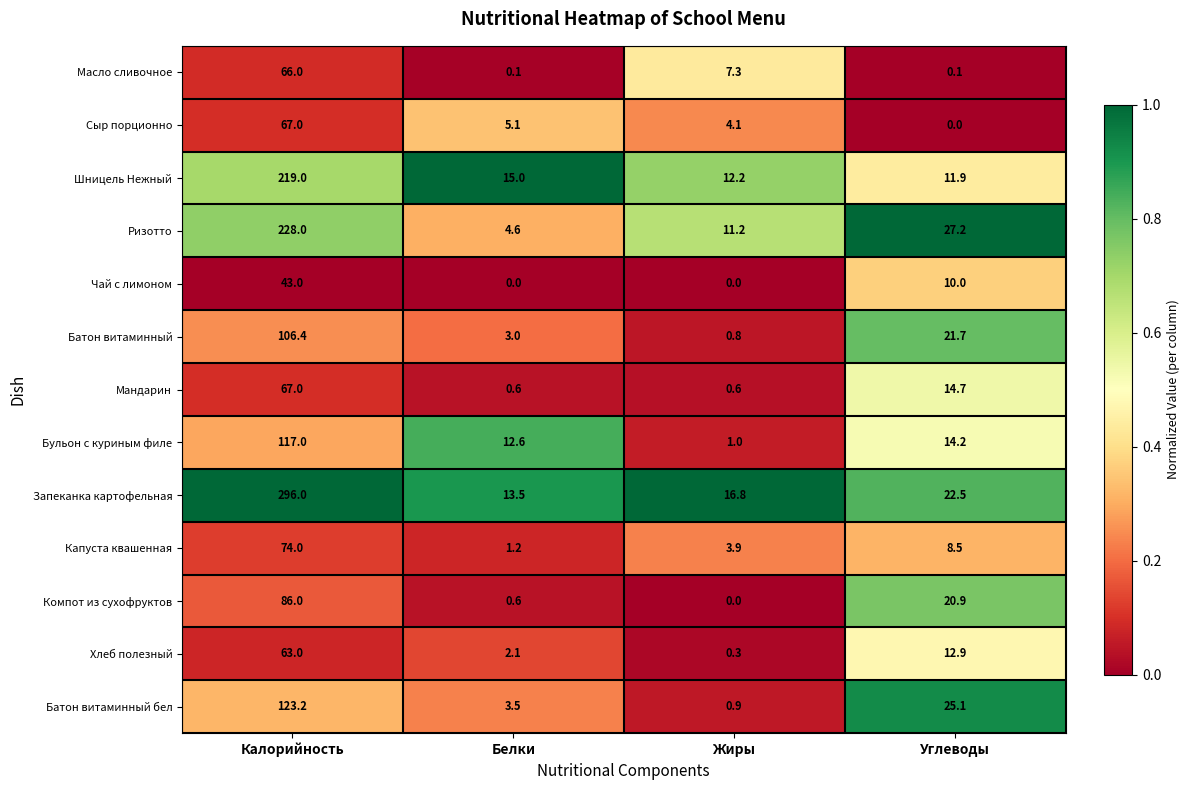

The value of Запеканка картофельная at Белки is 5.9. True or false?

False